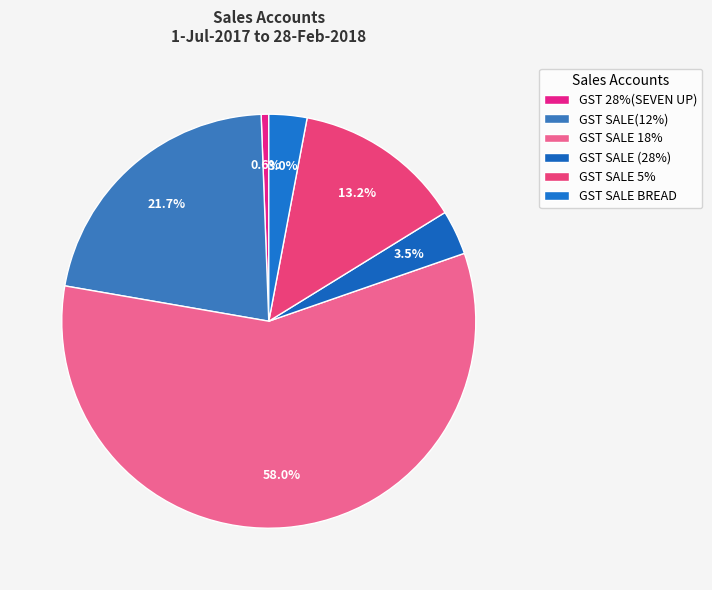

Which slice is the smallest?

GST 28%(SEVEN UP)